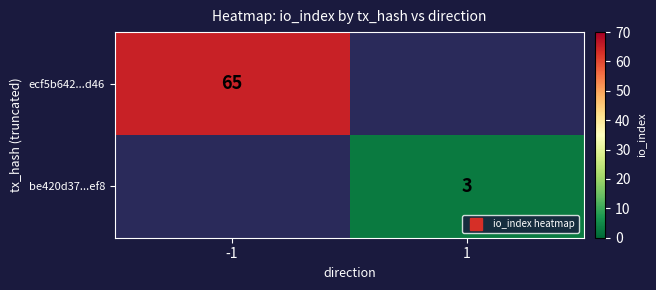

Which series has the largest range (max minus min)?

ecf5b642...d46